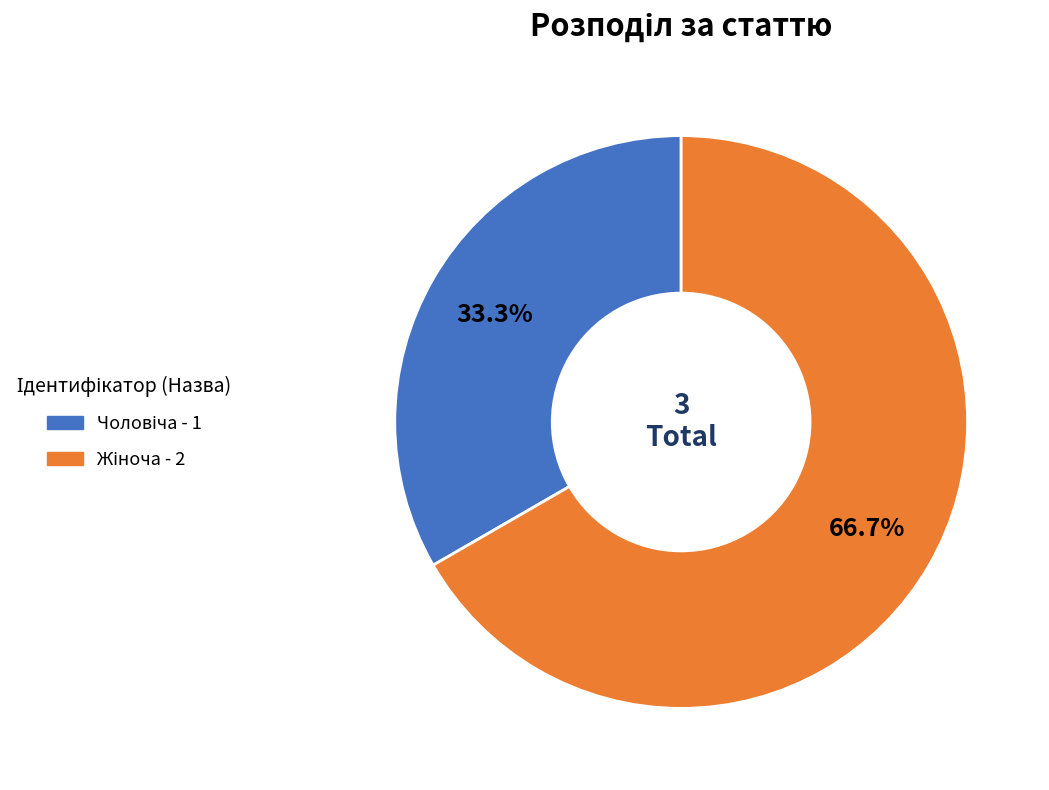

Is there a majority slice in this chart?

Yes